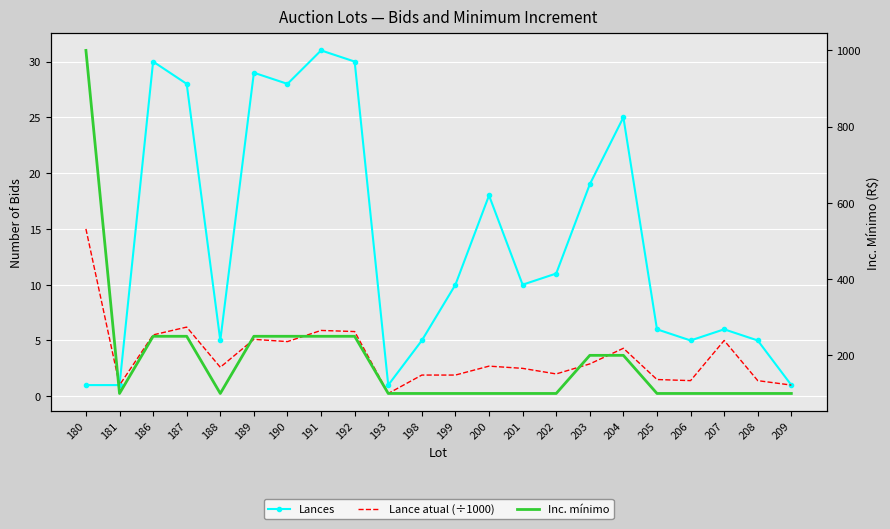

At which label does Lances first exceed 10?

186